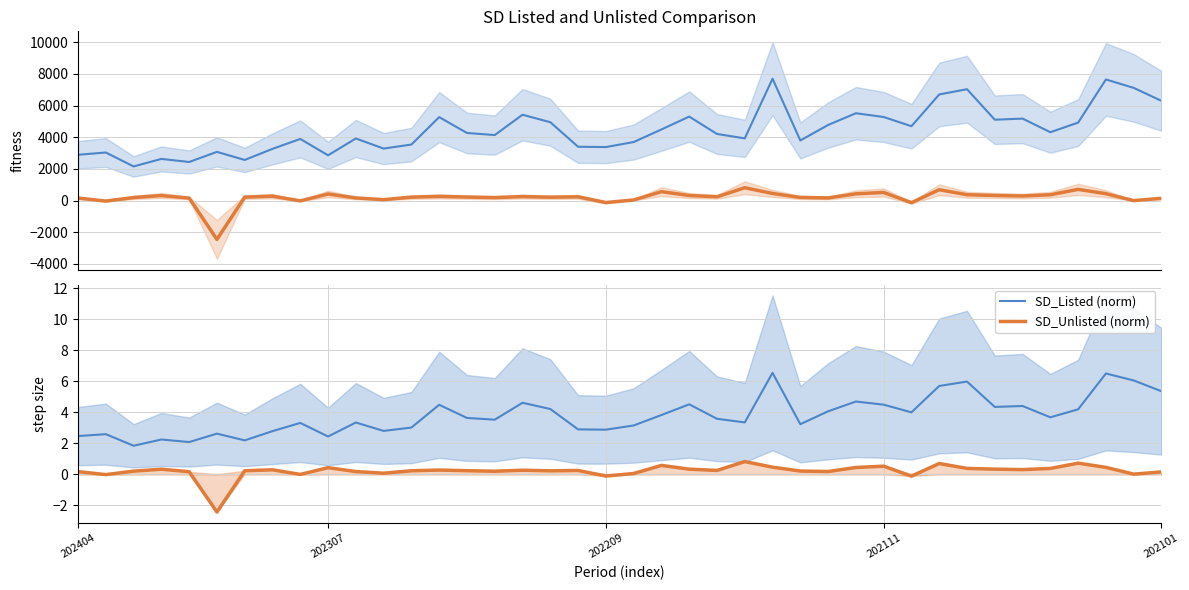

What is the lowest value of the SD_Unlisted (norm) series?

-2.5